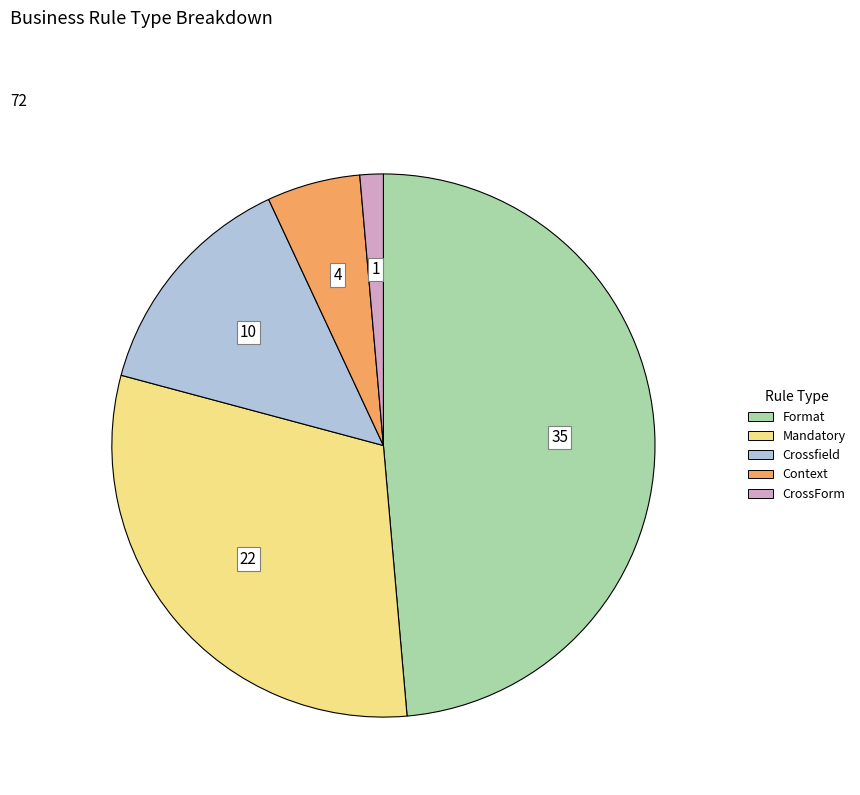

Is the sum of Context and CrossForm greater than half?

No